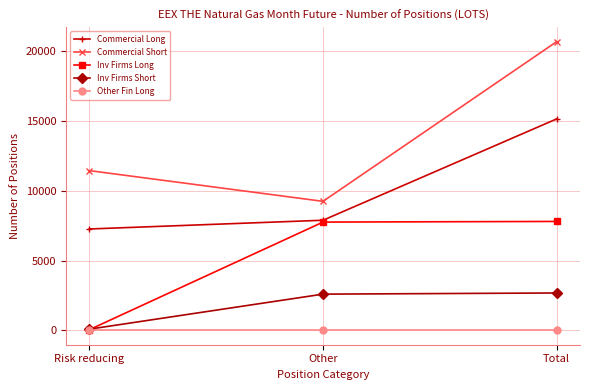

How many series are shown in this chart?

5